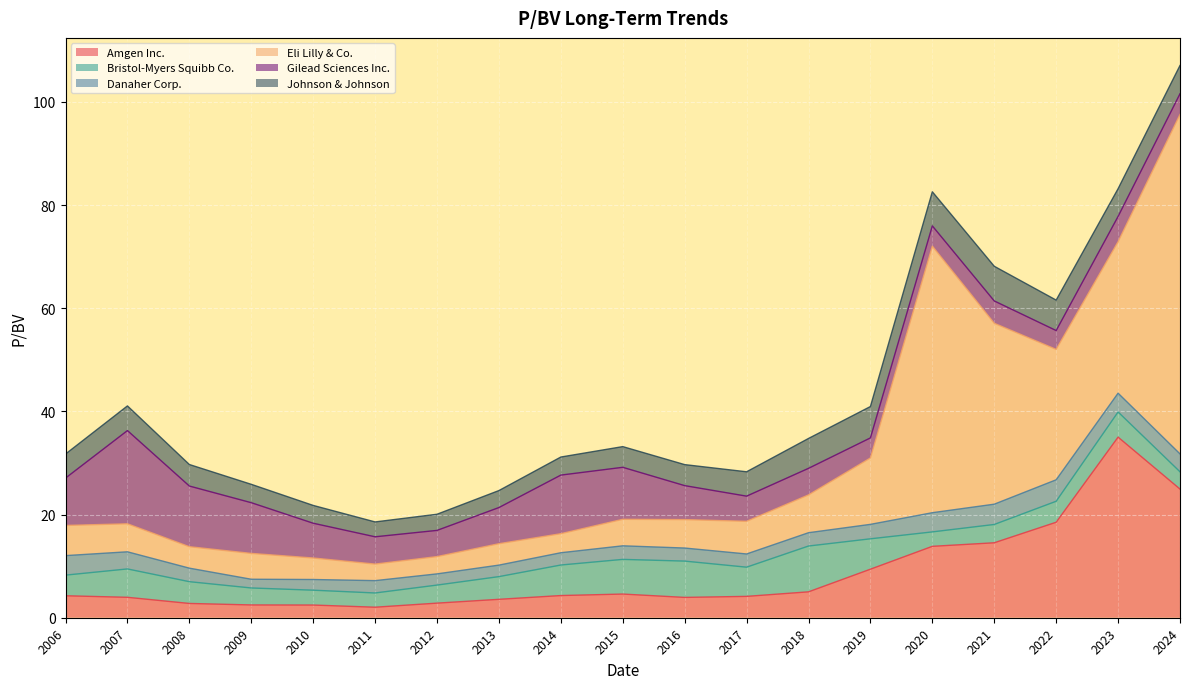

Is the value of Gilead Sciences Inc. at 2021-02-09 greater than the value of Danaher Corp. at 2013-02-27?

Yes